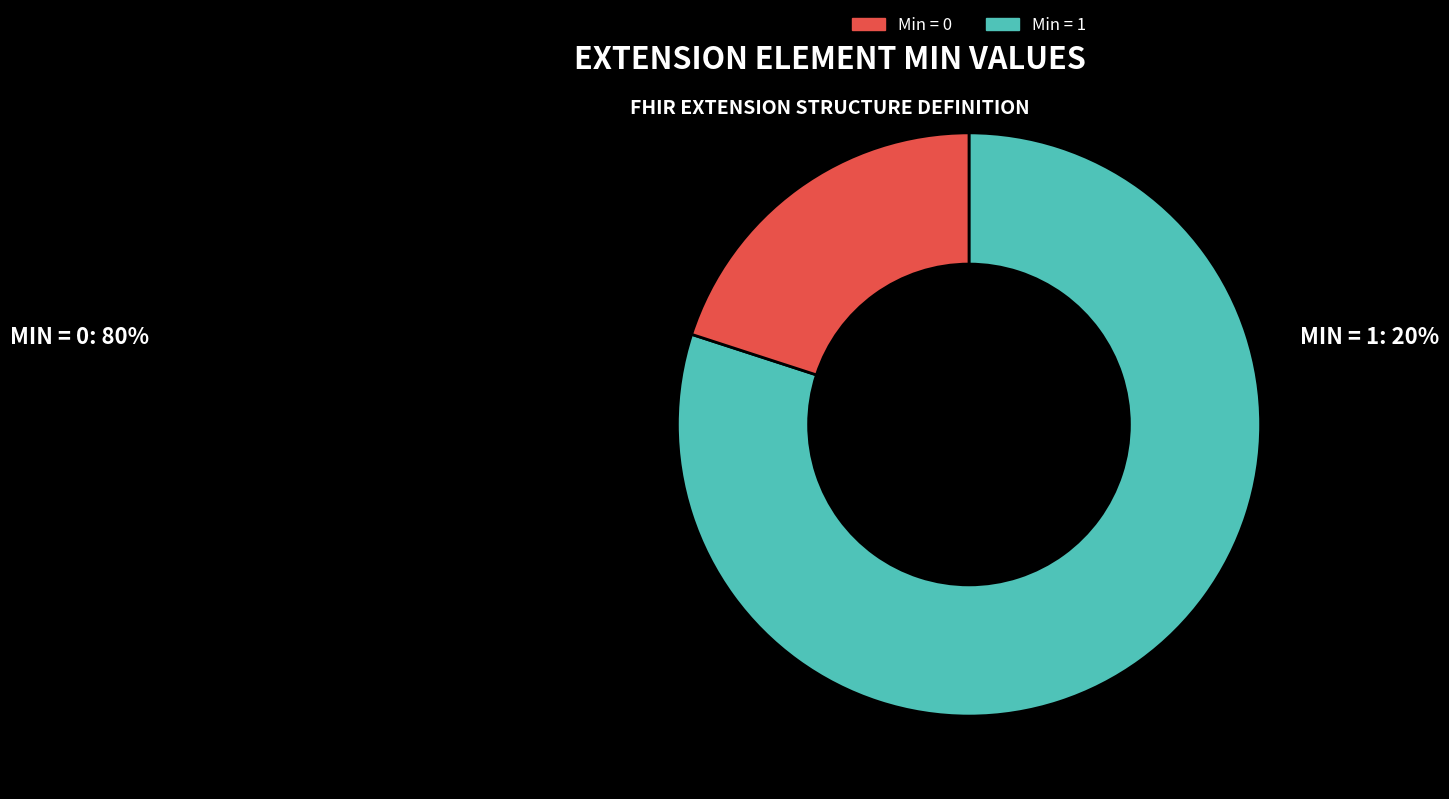

Is there any slice that represents more than half of the pie?

Yes